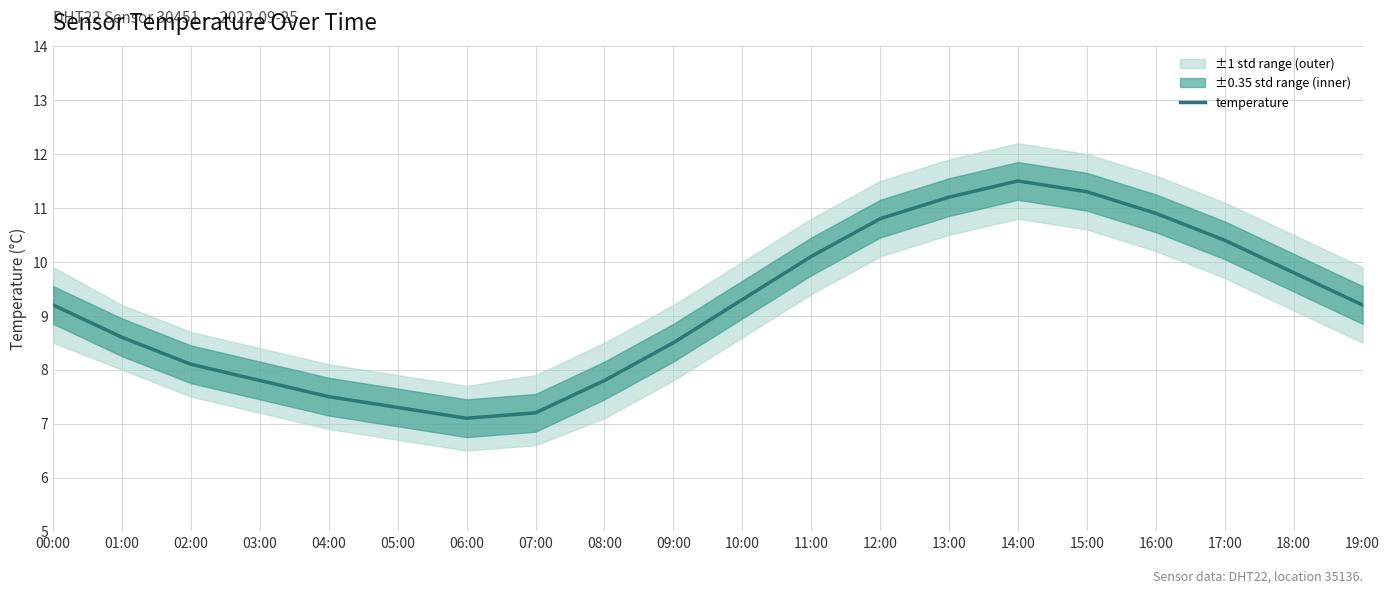

How many points are lower than both their immediate neighbors (excluding endpoints)?

1